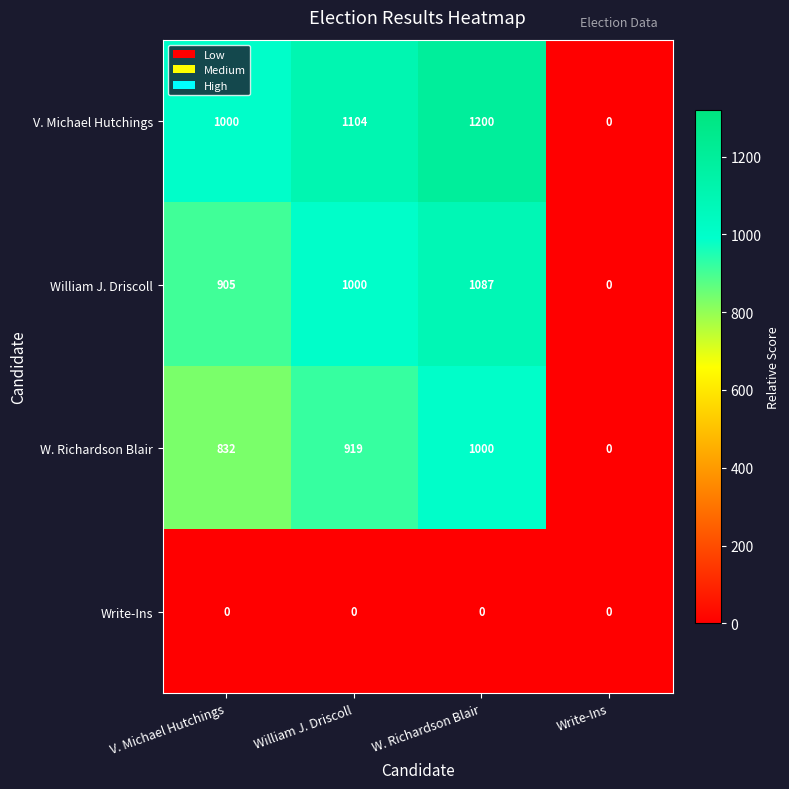

Is the value of W. Richardson Blair at Write-Ins greater than the value of V. Michael Hutchings at William J. Driscoll?

No